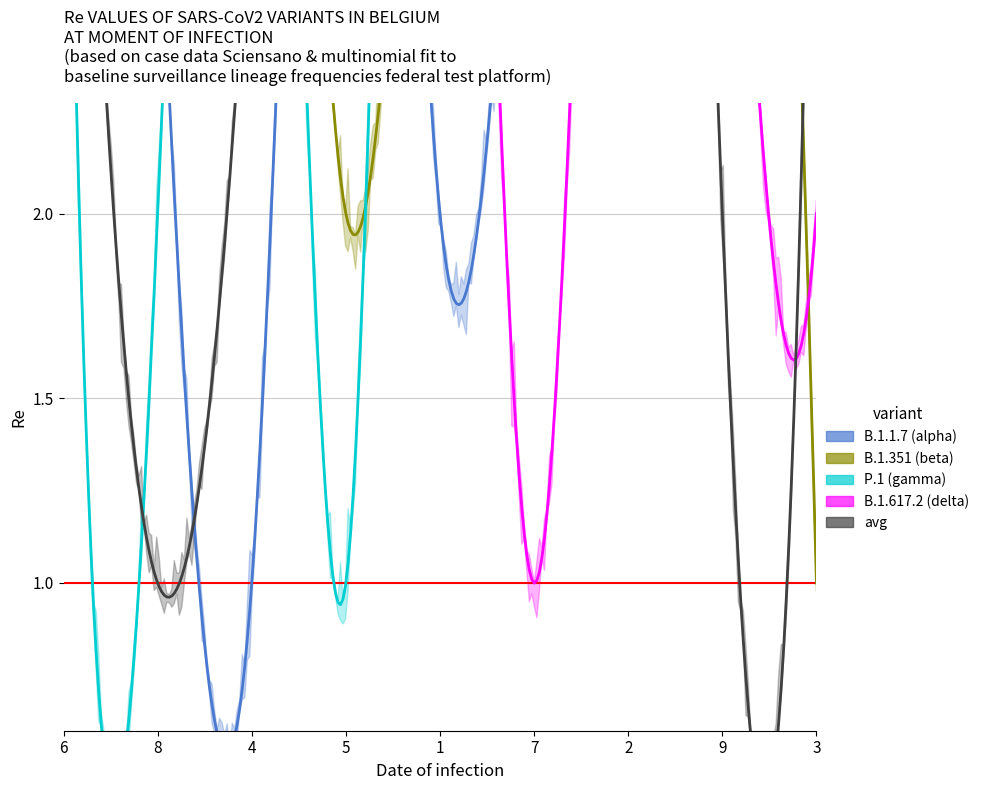

Count the number of data series in this chart.

5